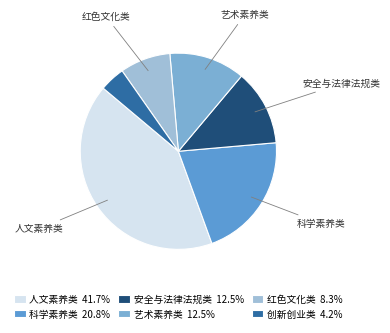

How many slices are in this pie chart?

6